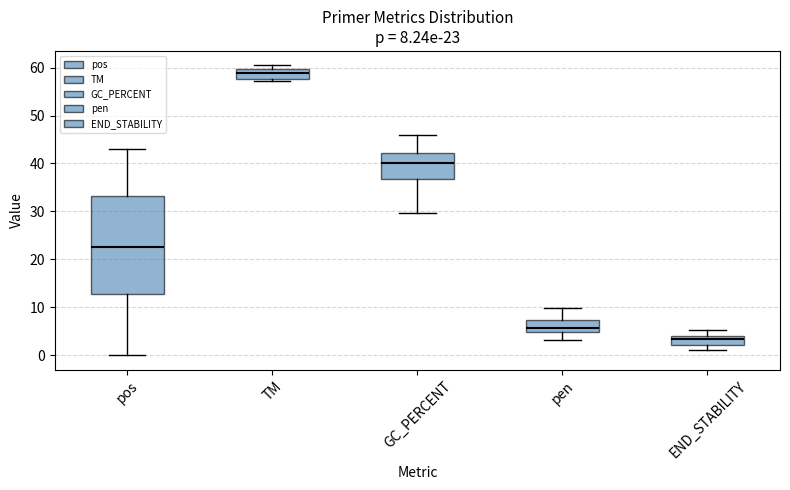

Comparing the boxes themselves (not the whiskers), which one is the tallest?

pos